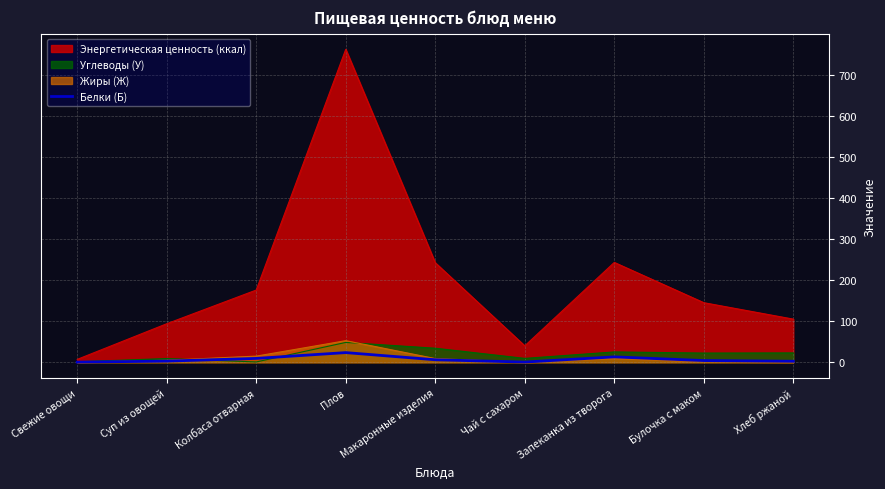

How many interior local valleys (lower than both neighbors) does the data have?

1